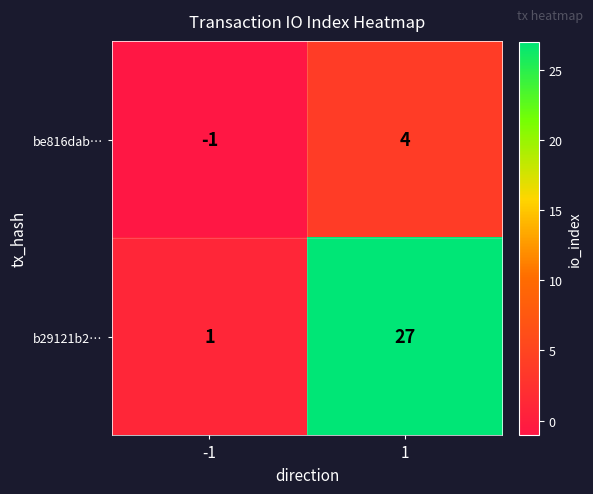

How many data points in b29121b2… are less than 27?

1